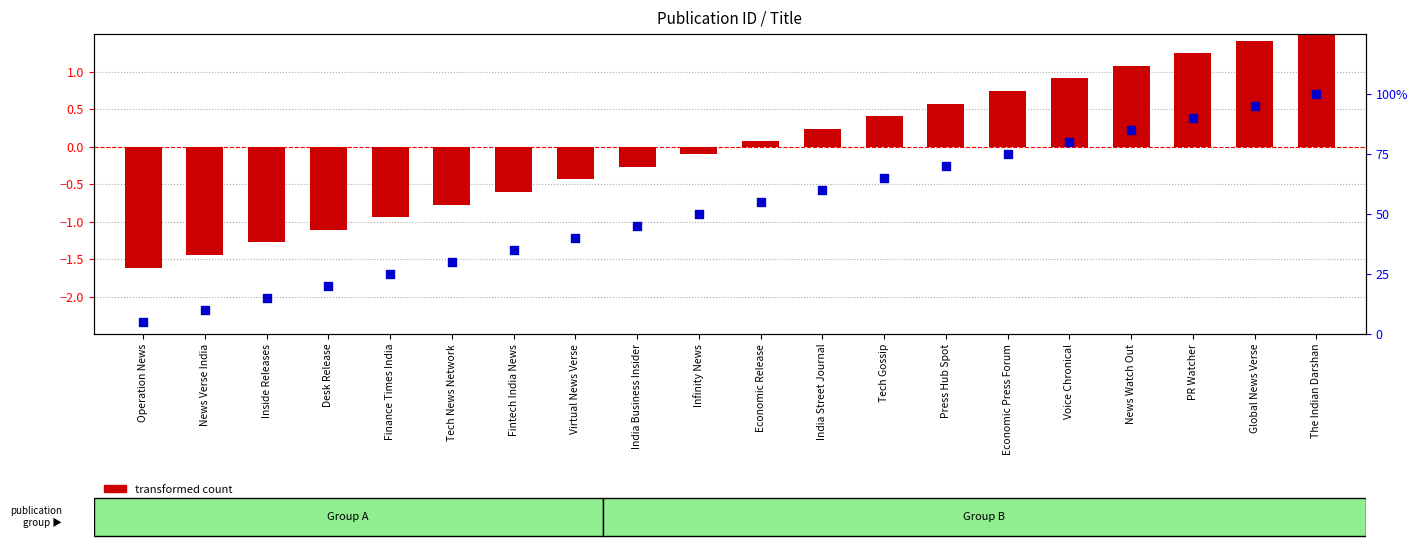

At how many categories does at least one series exceed 4?

20